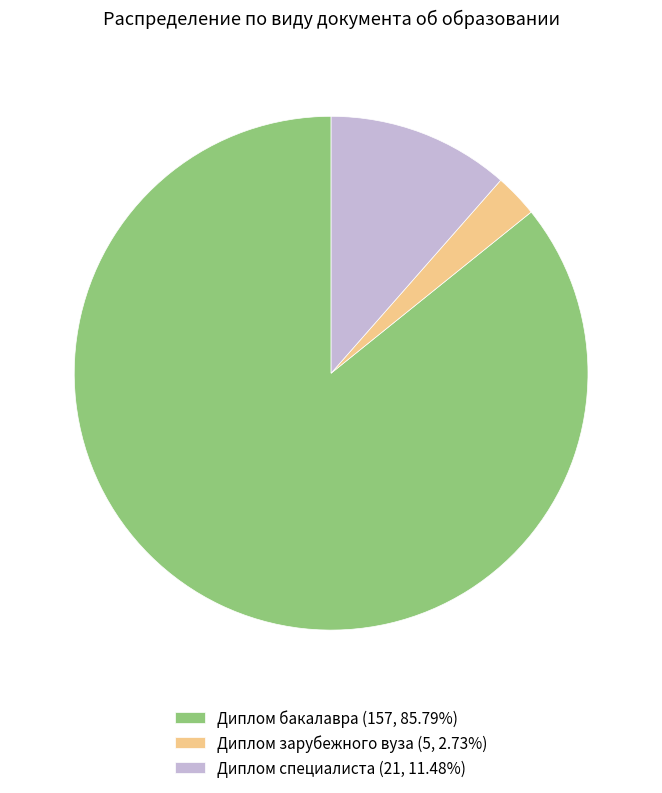

Do Диплом бакалавра and Диплом специалиста together represent more than half of the pie?

Yes